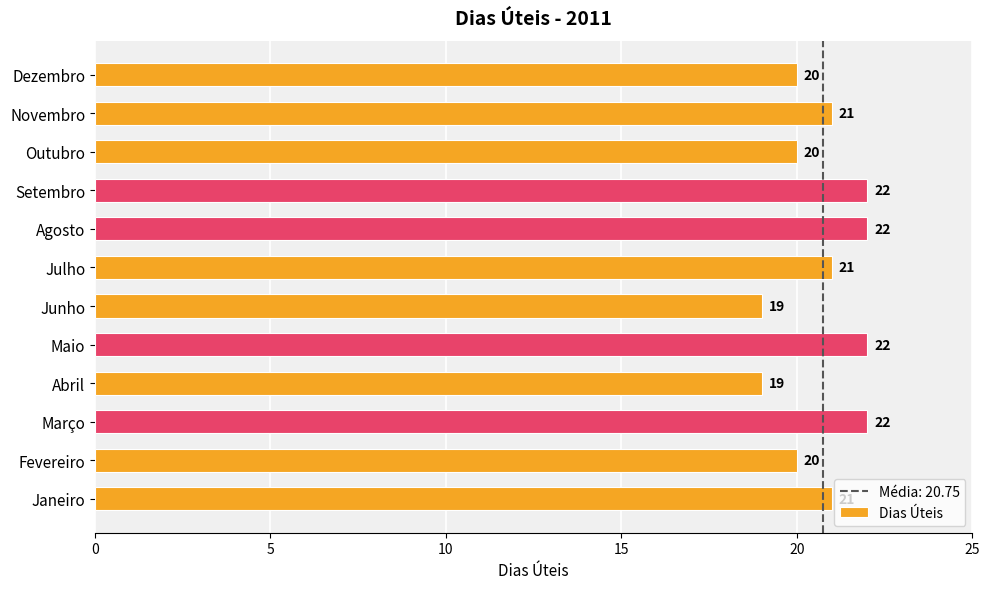

Does the chart contain any negative values?

No